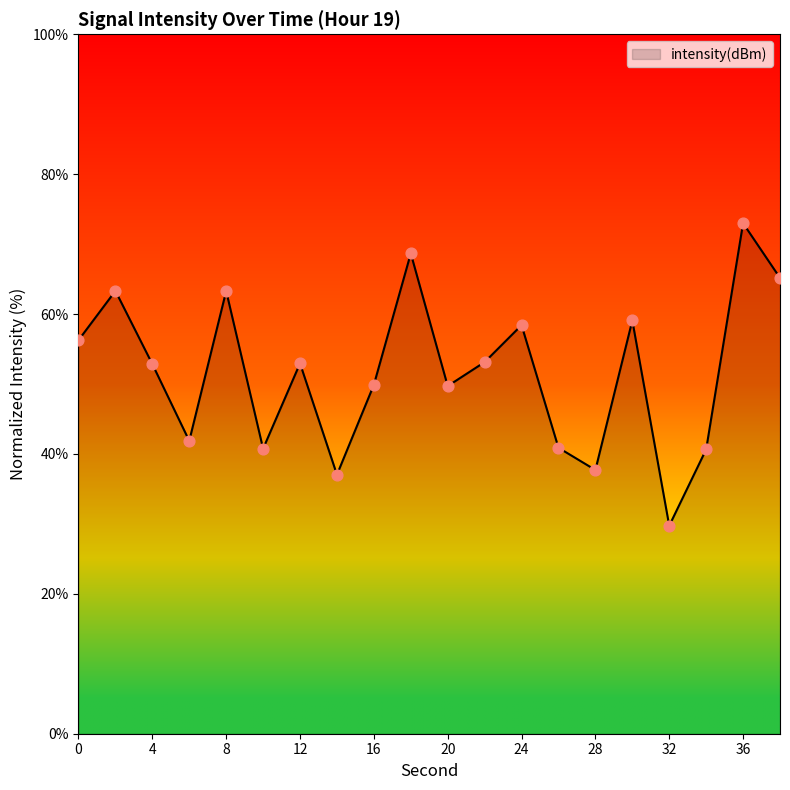

What is the difference between the maximum and minimum values?

43.2